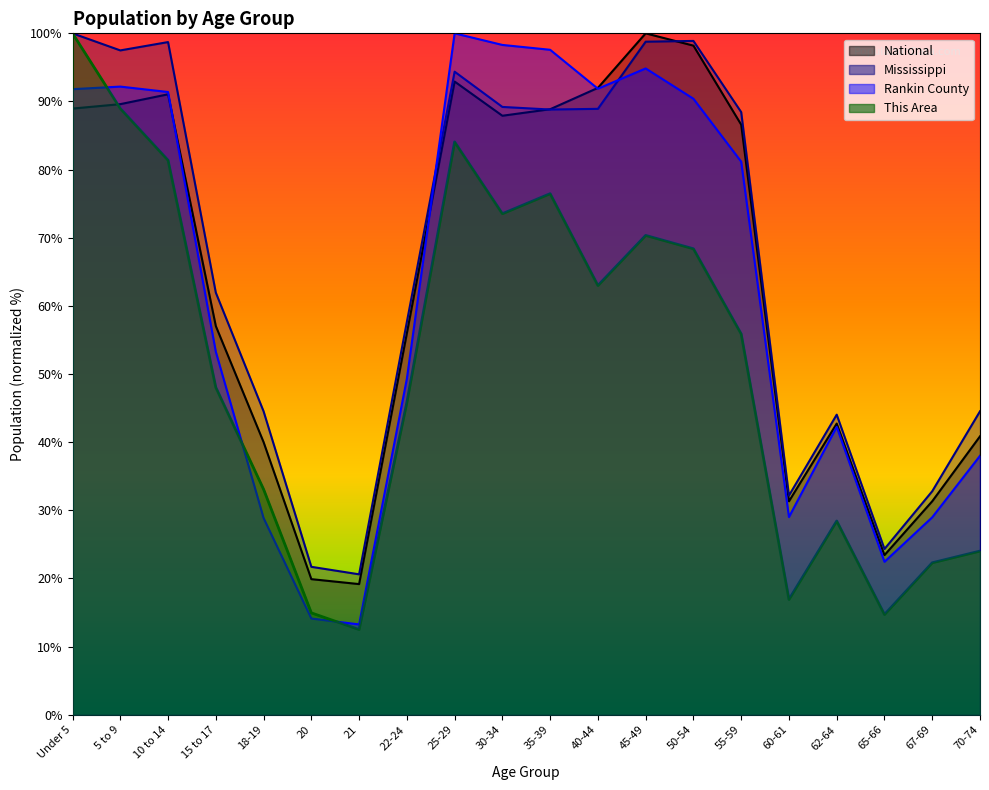

At which category does This Area reach its first local valley?

21